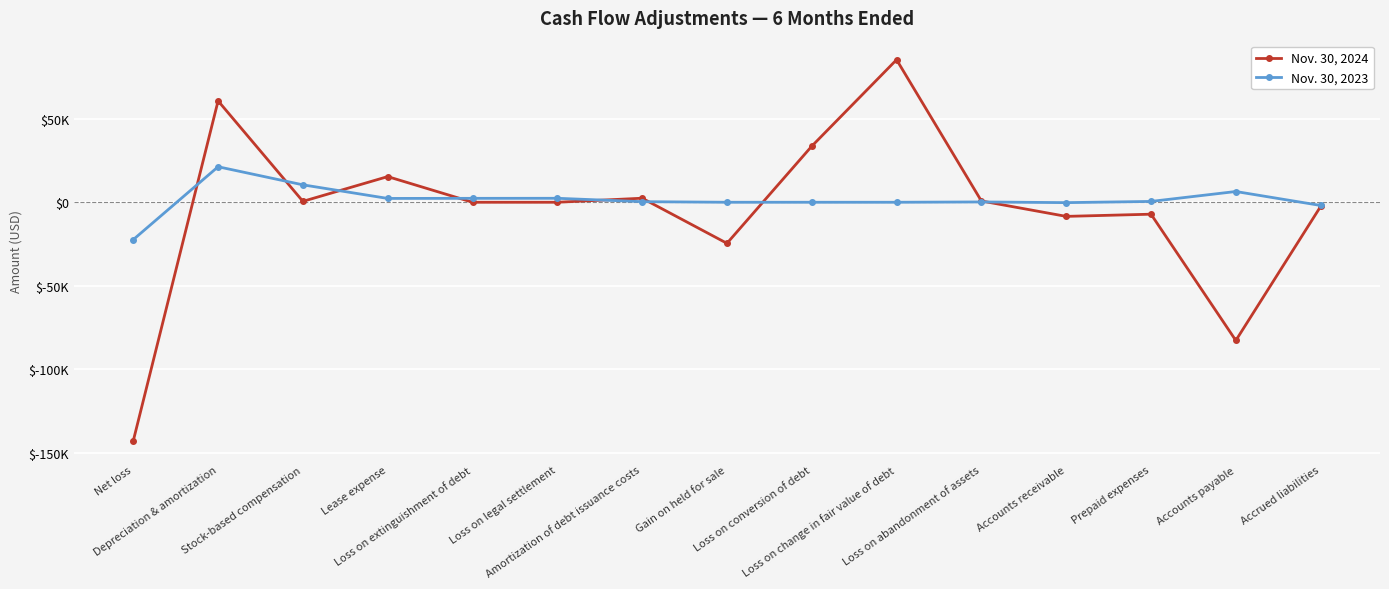

Which category has the highest value in the Nov. 30, 2023 series?

Depreciation & amortization